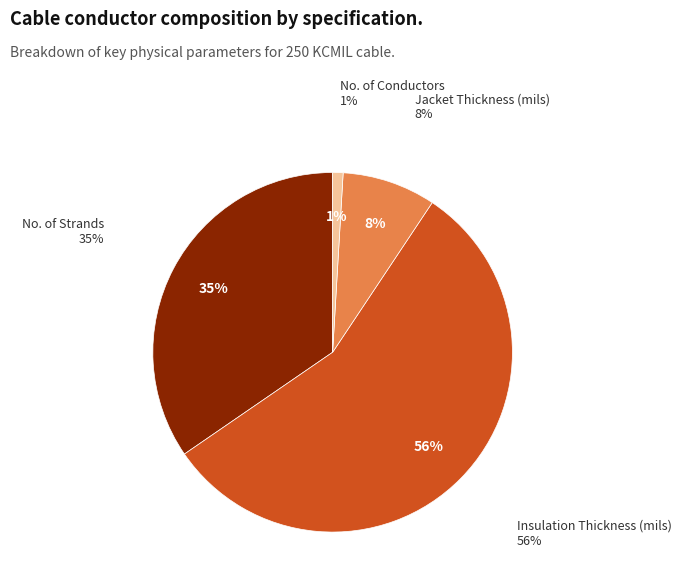

To the nearest percent, what portion does No. of Conductors represent?

1%